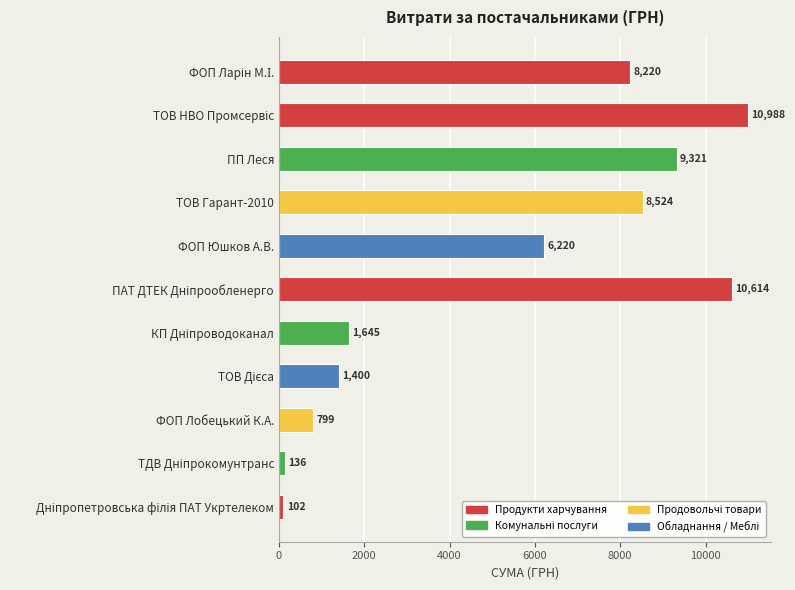

How many data points are less than 6220?

5